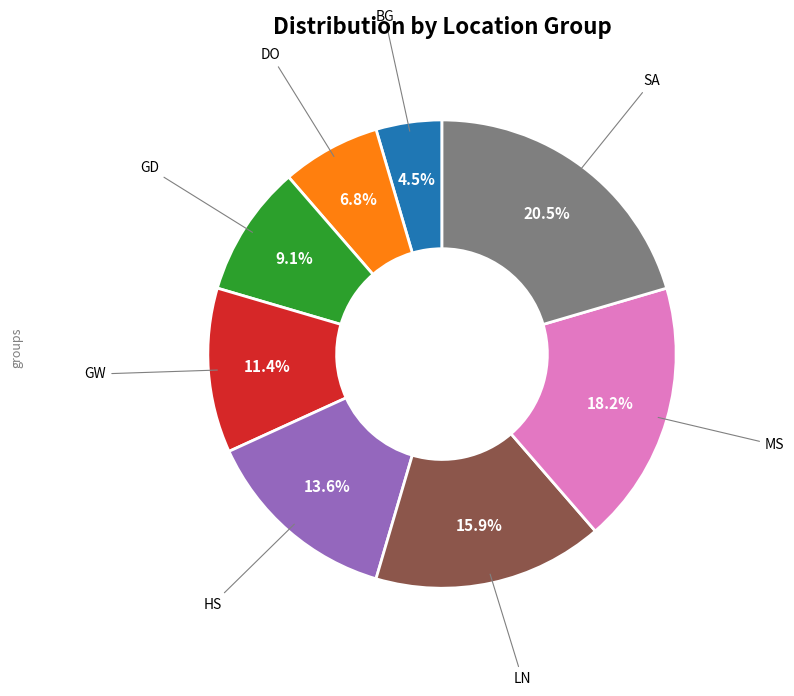

How many slices are in this pie chart?

8